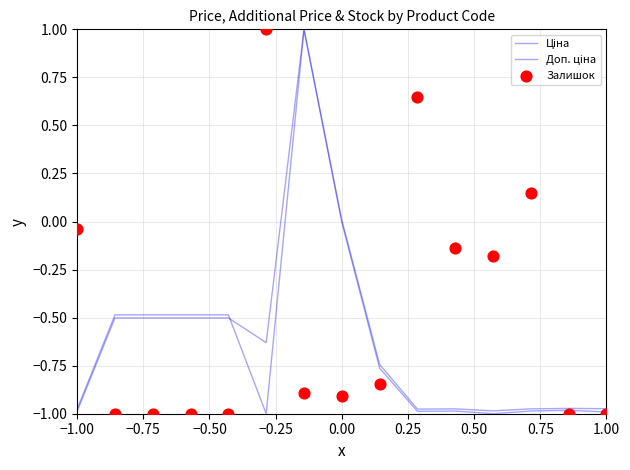

What are all the series names shown in the legend?

Ціна, Доп. ціна, Залишок